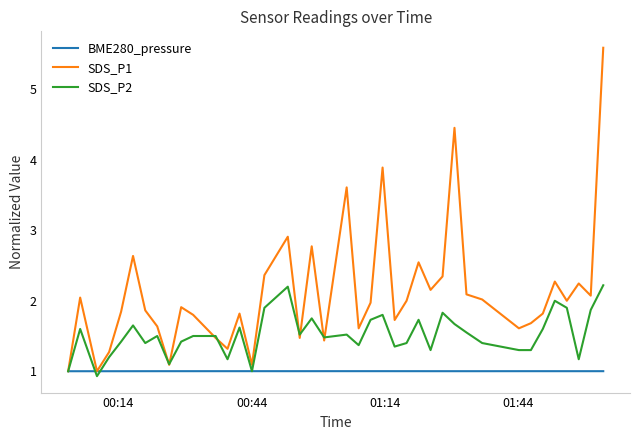

What is the highest value of the BME280_pressure series?

1.0